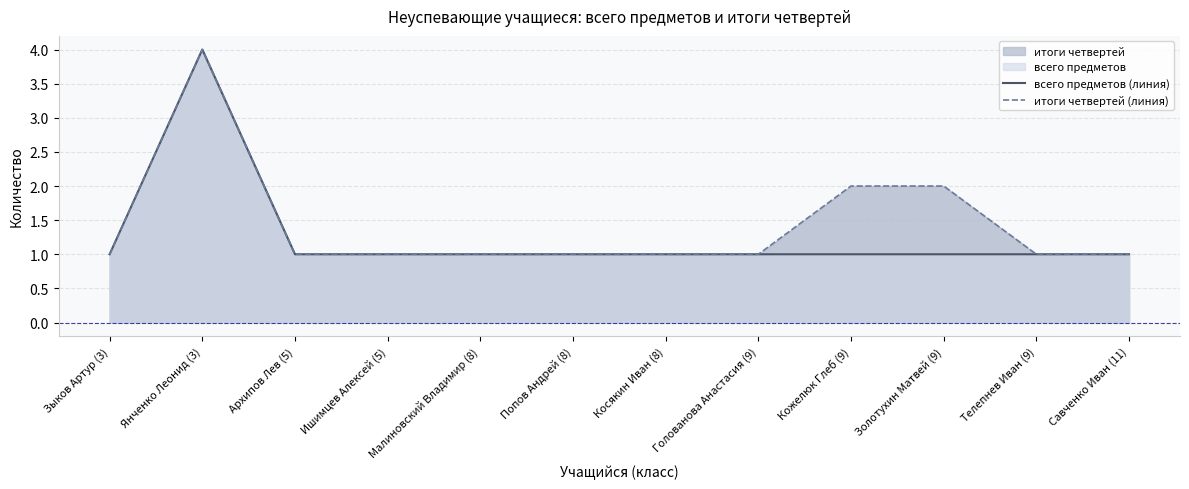

Where is the first local maximum for итоги четвертей (линия)?

Янченко Леонид (3)